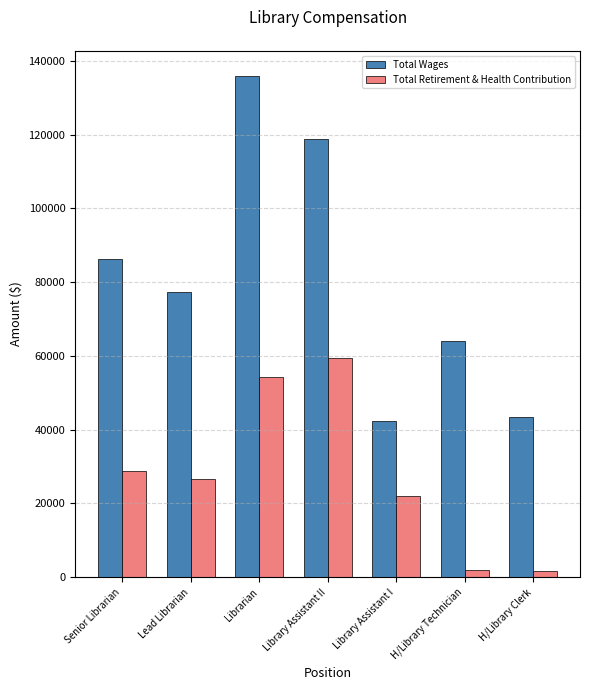

Rank the series at Library Assistant II from lowest to highest value.

Total Retirement & Health Contribution, Total Wages